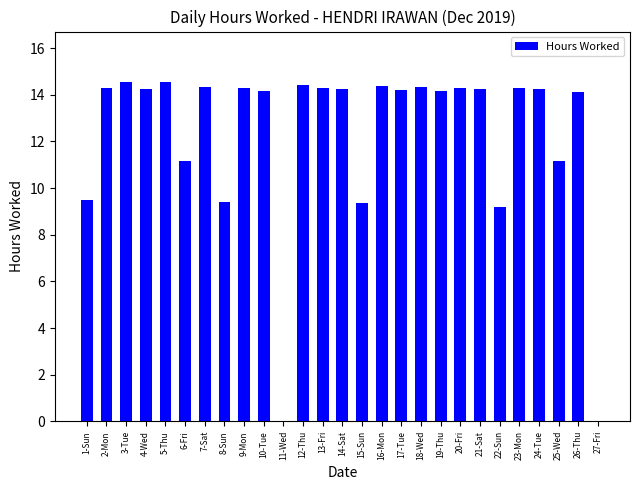

Count the number of data series in this chart.

1